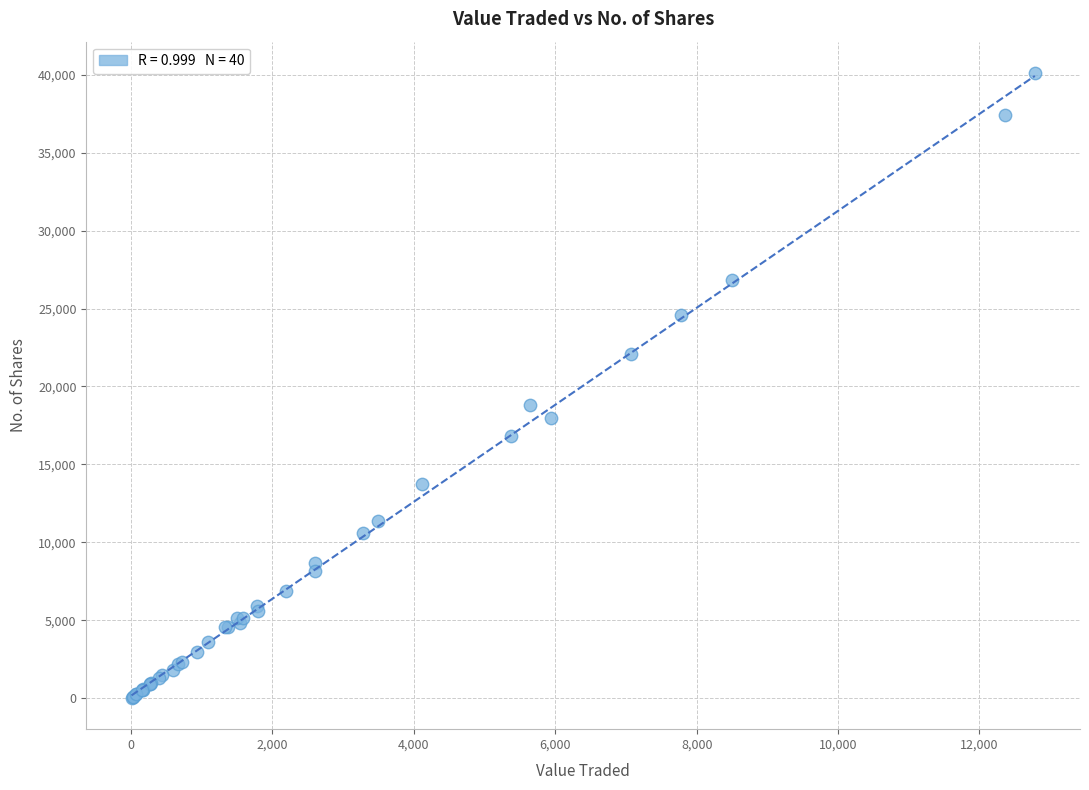

What Y value in the scatter plot is closest to 20069?

18800